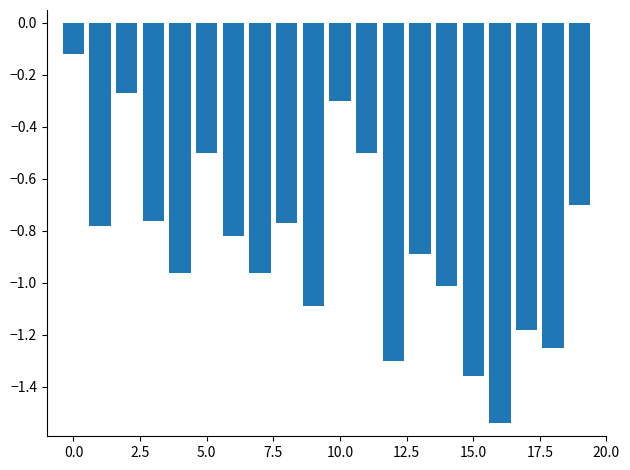

What is the difference between the maximum and second lowest values?

1.2